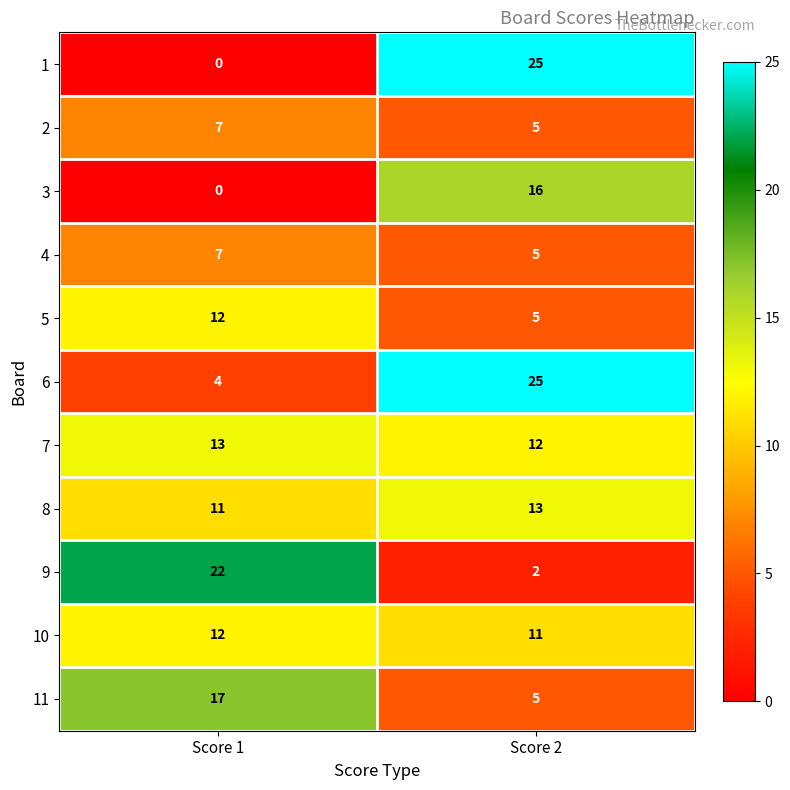

What is the lowest value of the 8 series?

11